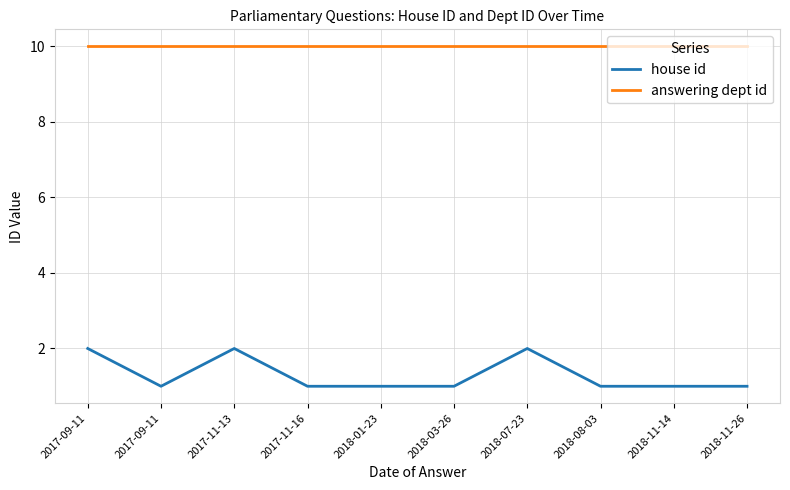

What is the spread (max minus min) of values at 2017-11-16?

9